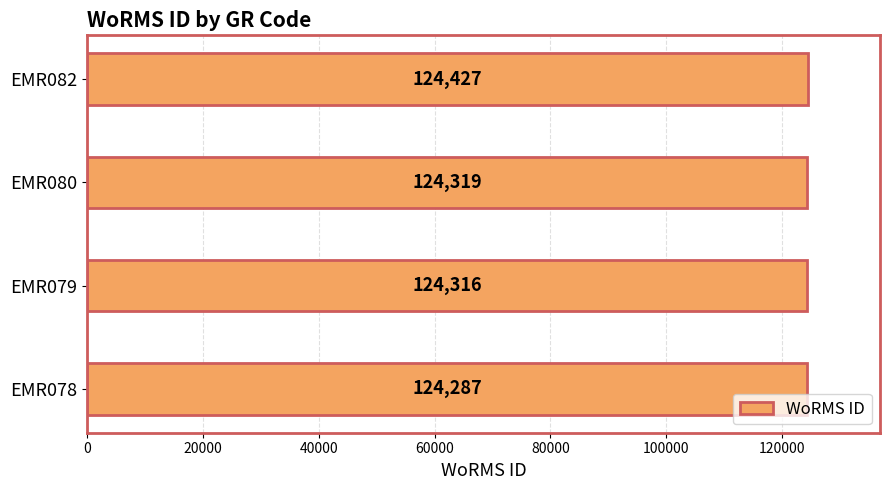

How many data points are less than 124319?

2